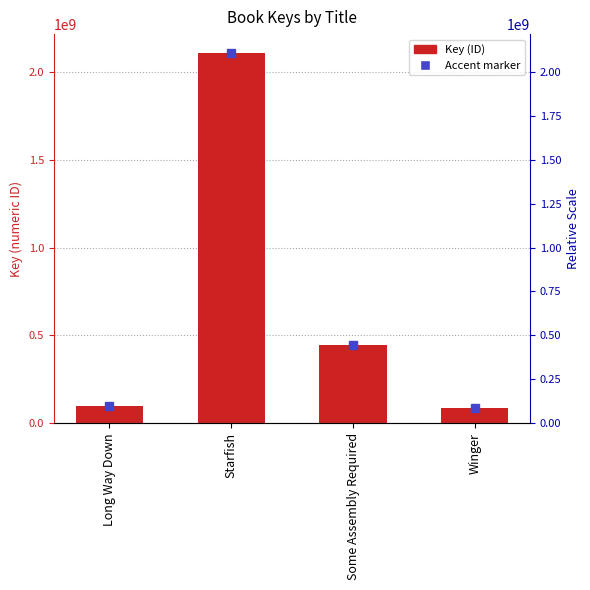

What is the change in value from Long Way Down to Some Assembly Required?

+342819318